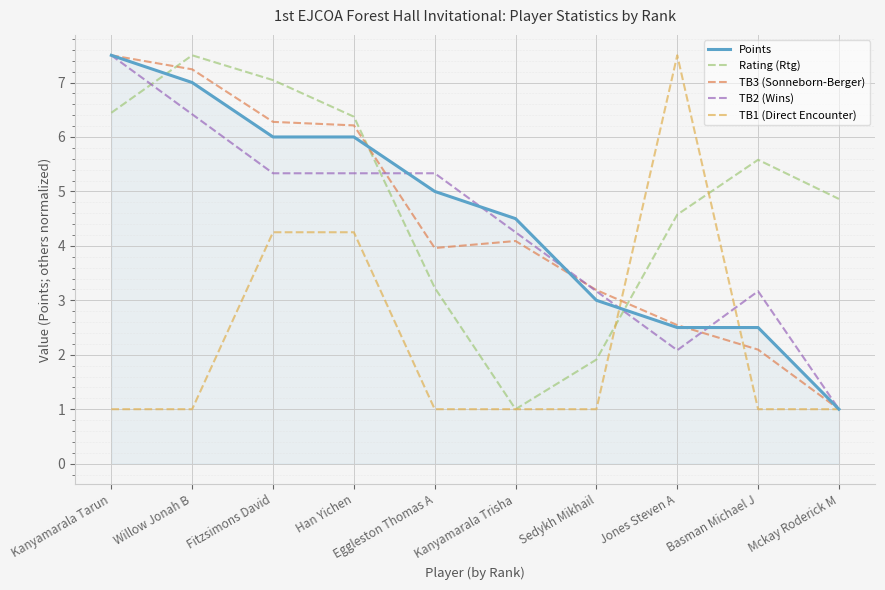

Which series has the largest total across all categories?

Rating (Rtg)